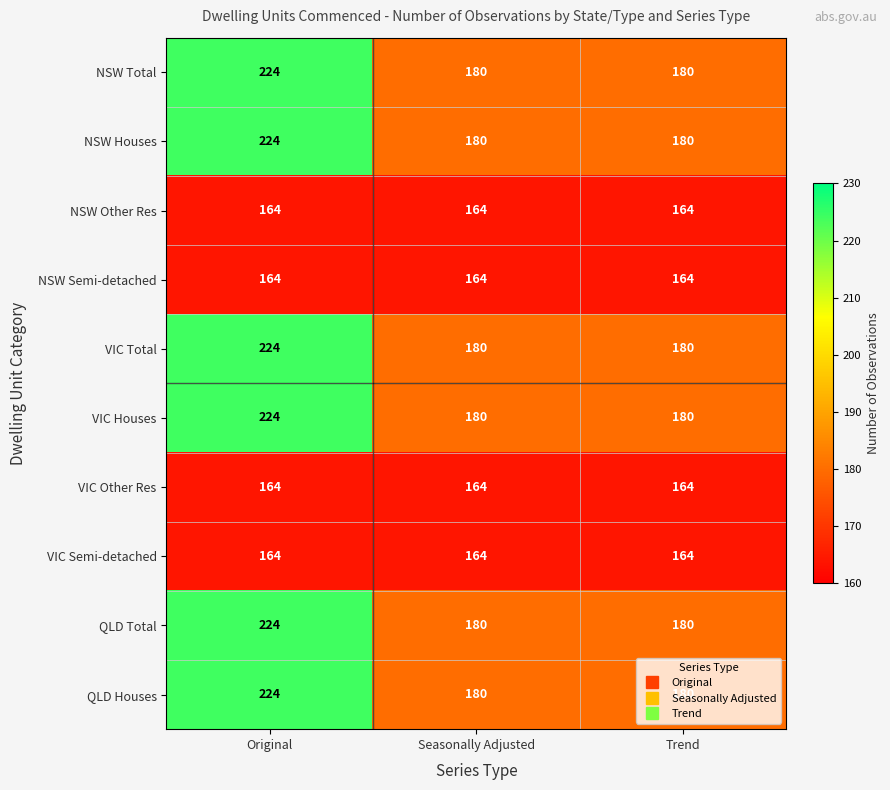

What is the lowest value of the NSW Total series?

180